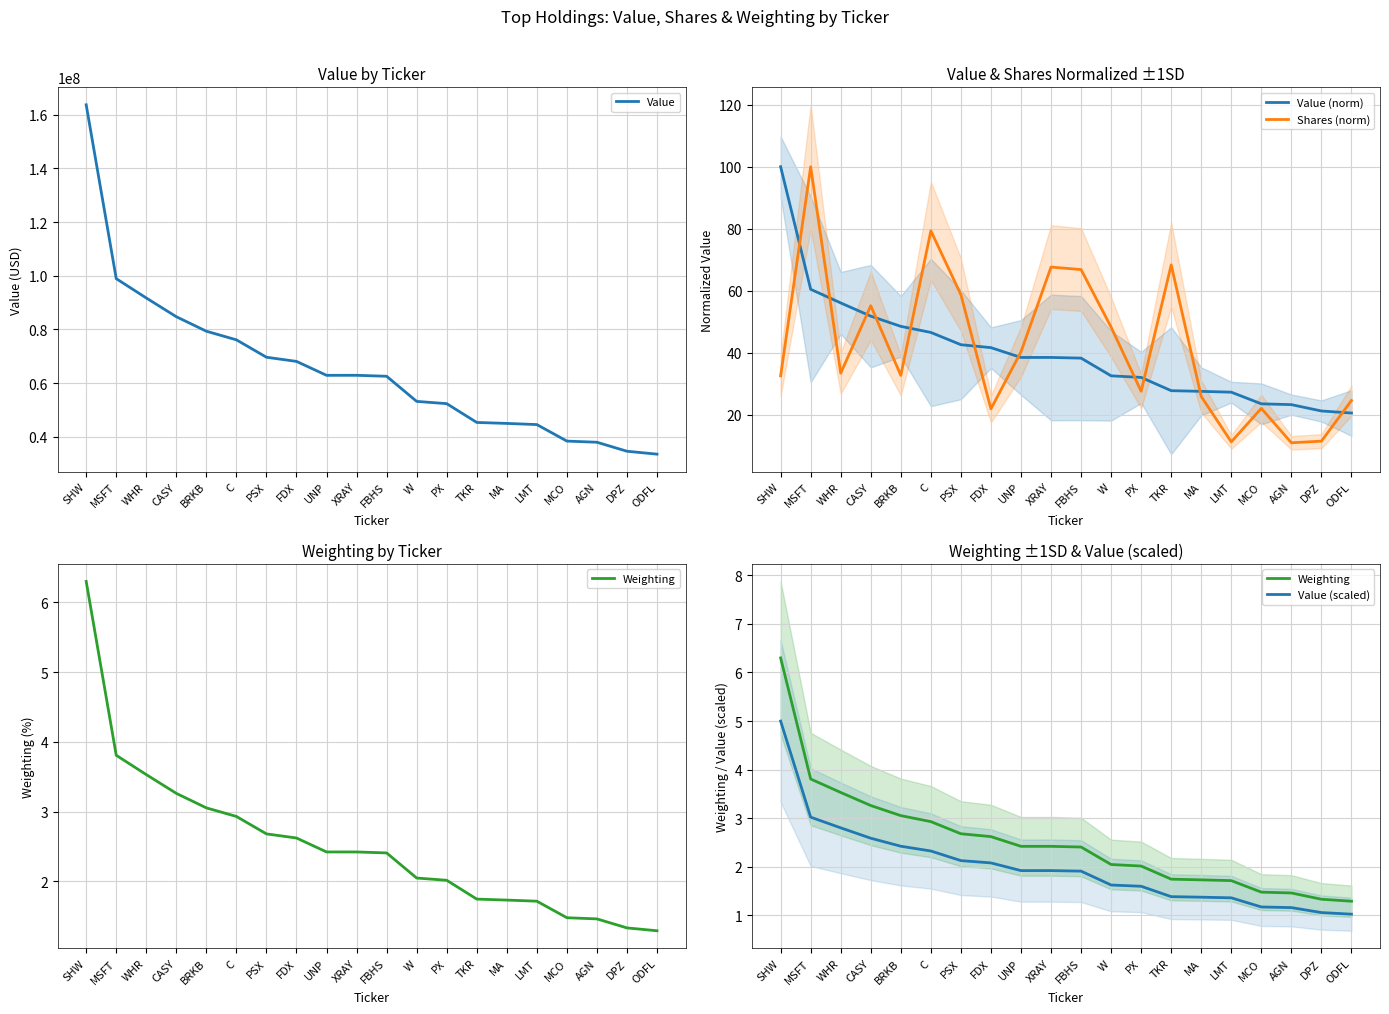

What is the label of the 20th point from the right?

SHW